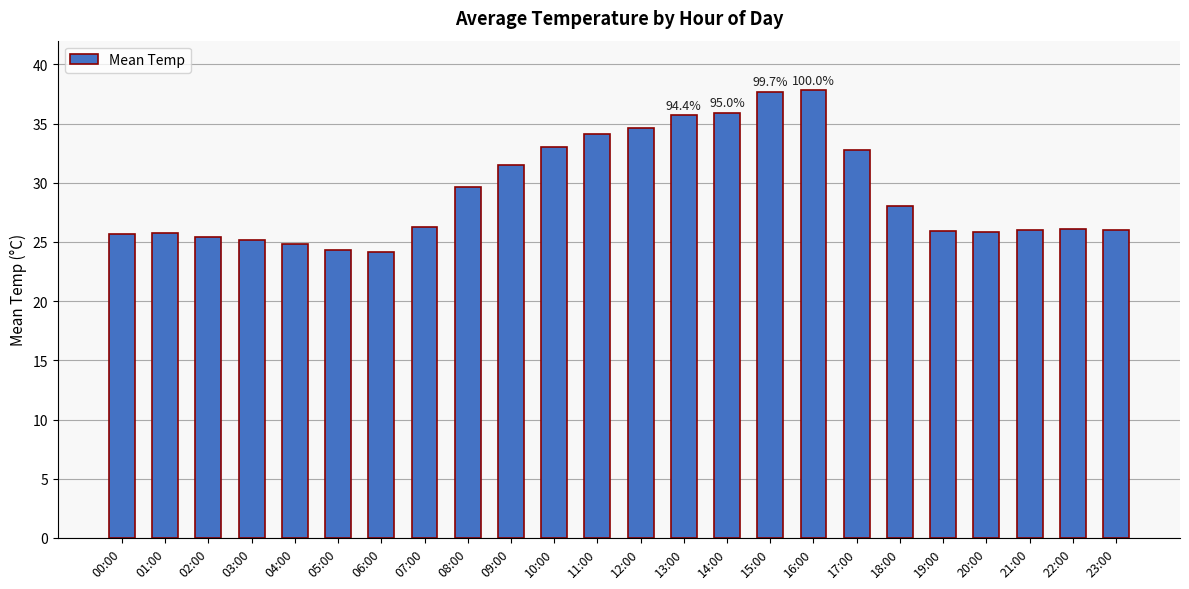

What is the sum of the values at 15:00 and 09:00?

69.2